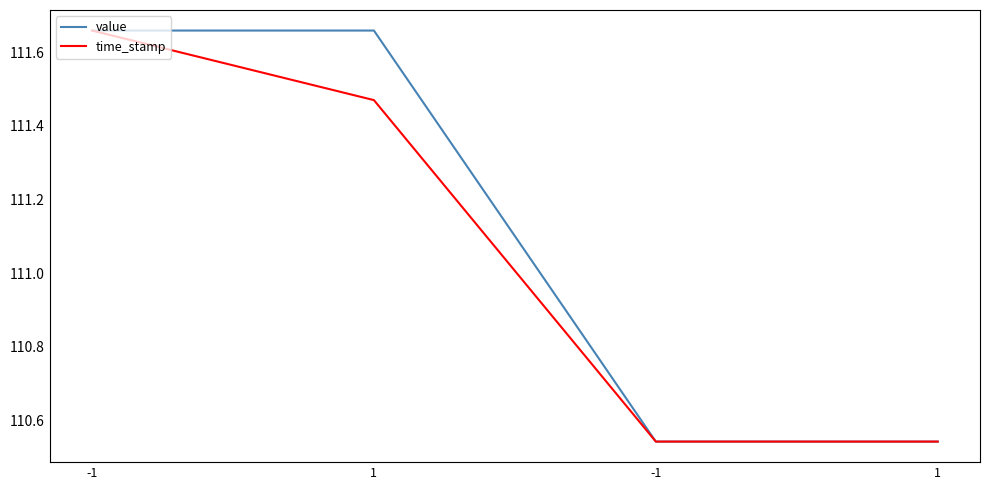

What is the highest value of the time_stamp series?

111.7